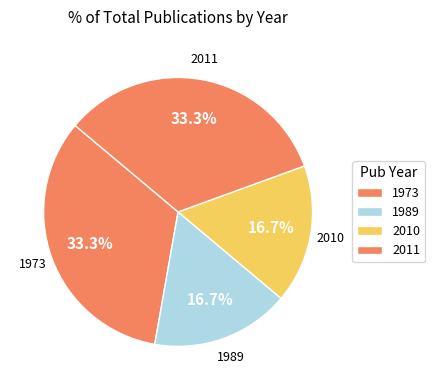

How many slices are in this pie chart?

4